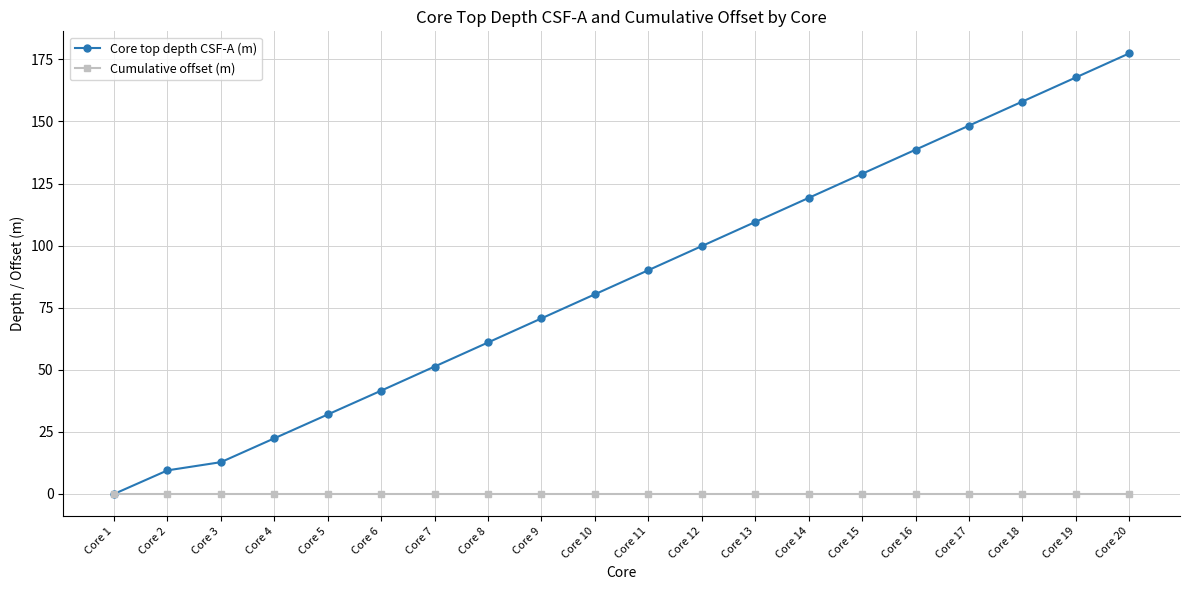

Which series has the largest total across all categories?

Core top depth CSF-A (m)